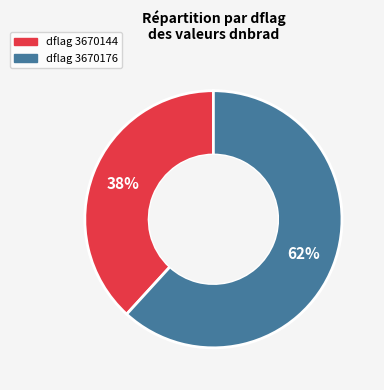

To the nearest percent, what is the average slice percentage?

50%